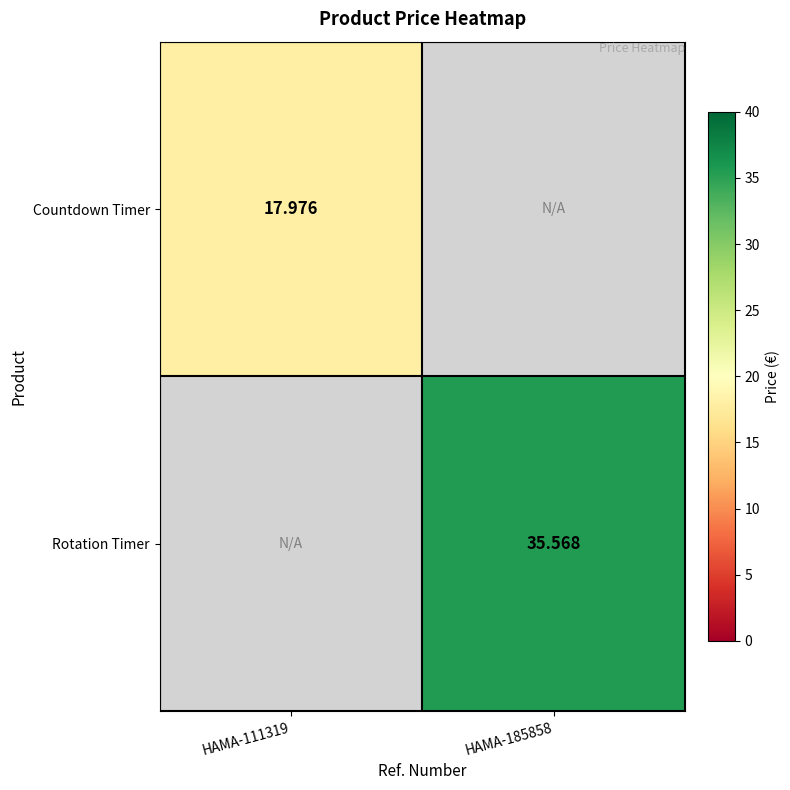

True or false: Countdown Timer has a value of 18.0 at HAMA-111319.

True